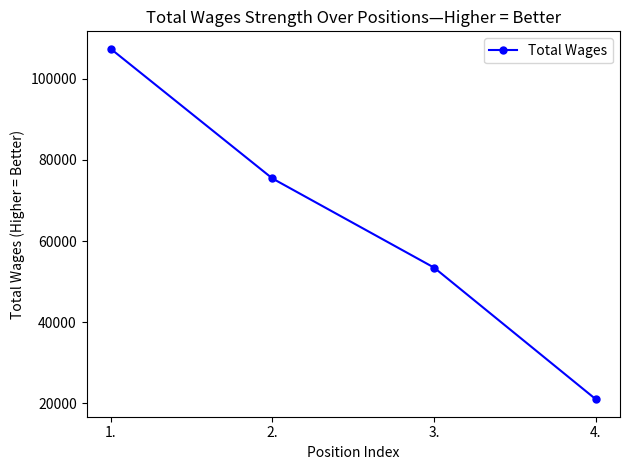

Reading right to left, what are all the values shown in this chart?

21022	53461	75439	107401